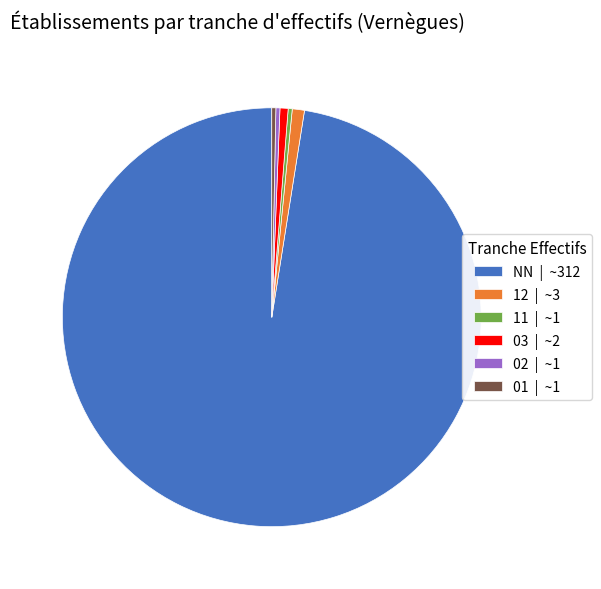

What is the largest slice in the pie chart?

NN | ~312